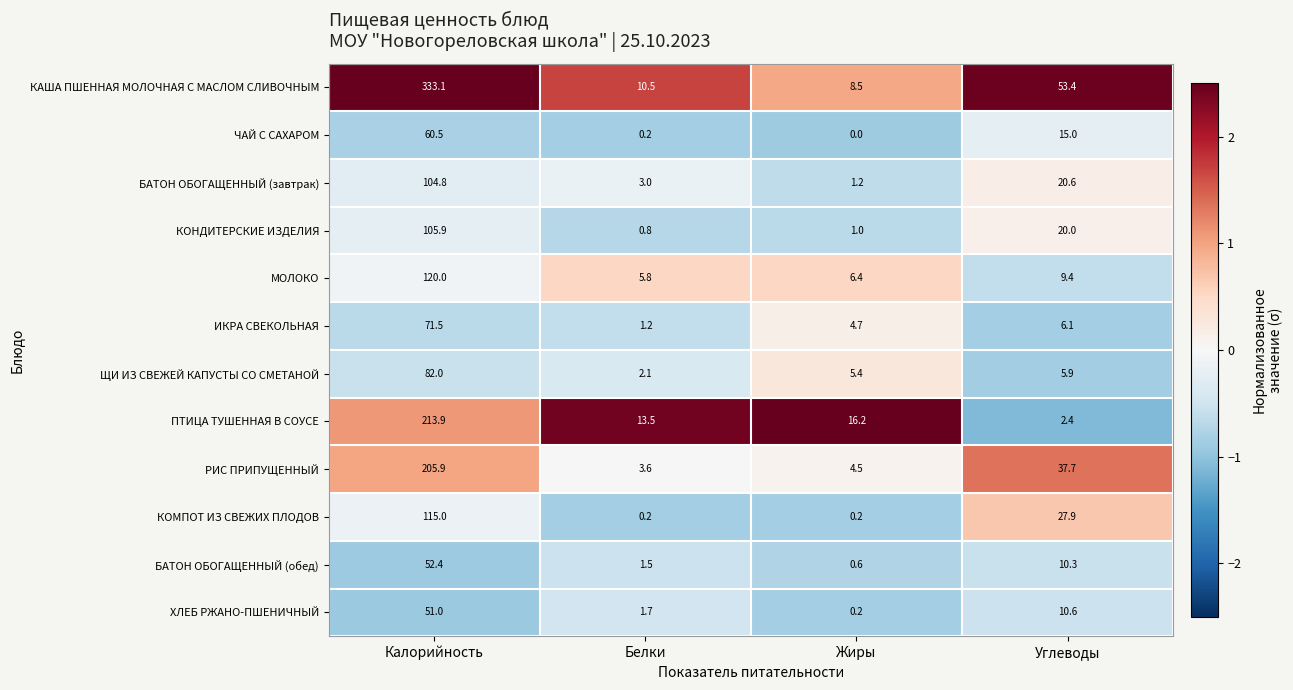

Count the number of categories in the chart.

4